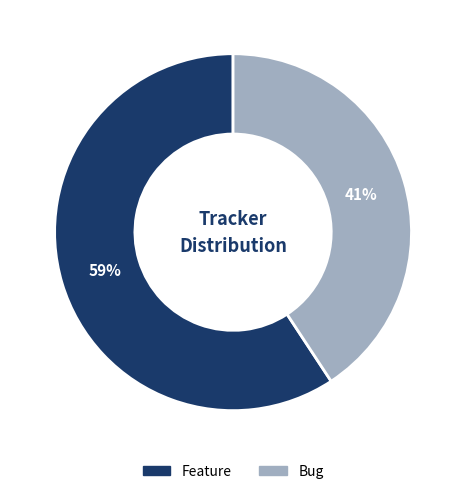

To the nearest percent, what is the combined percentage of Feature and Bug?

100%